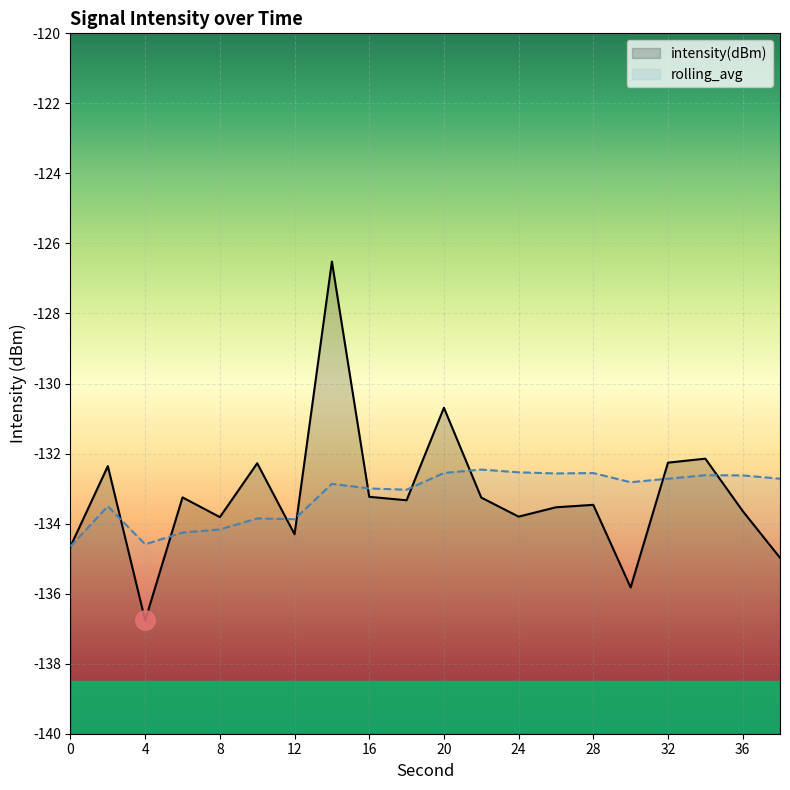

The value of intensity(dBm) at 36 is -75.2. True or false?

False